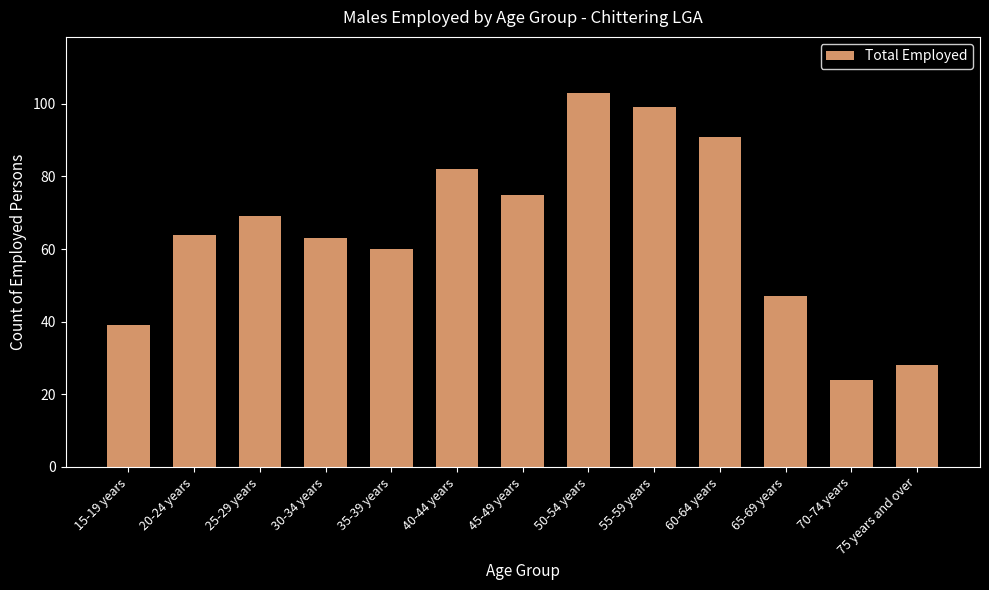

What is the difference between the second highest and second lowest values?

71